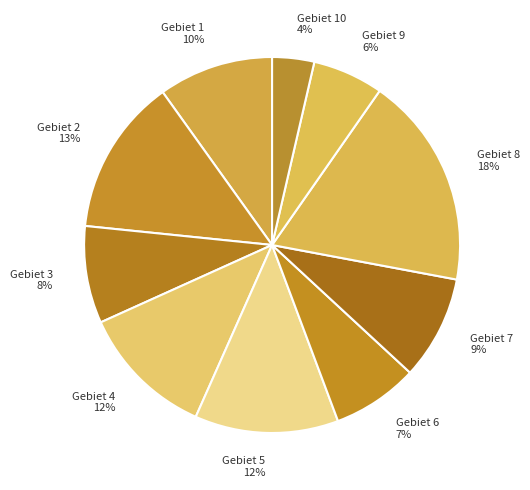

Does Gebiet 9 6% account for over 50% of the chart?

No